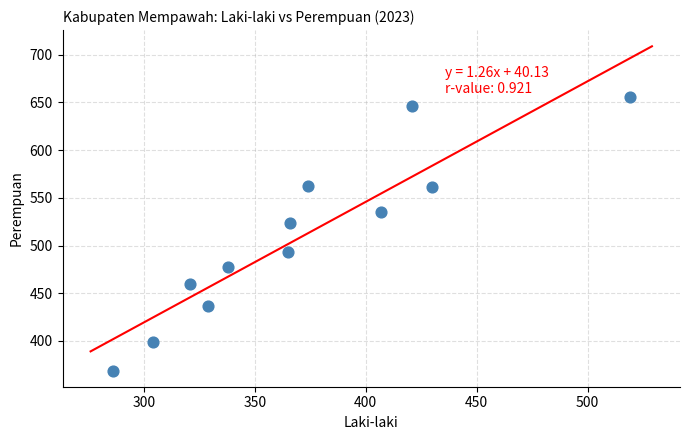

What Y value in the scatter plot is closest to 512?

524